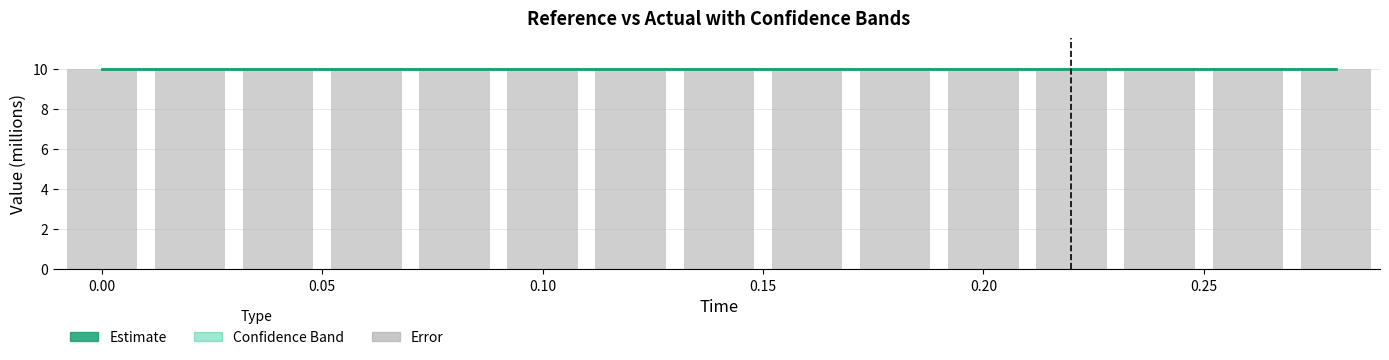

Reading left to right, extract all data points from this chart.

reference: 10.0	10.0	10.0	10.0	10.0	10.0	10.0	10.0	10.0	10.0	10.0	10.0	10.0	10.0	10.0
error: 10.0	10.0	10.0	10.0	10.0	10.0	10.0	10.0	10.0	10.0	10.0	10.0	10.0	10.0	10.0